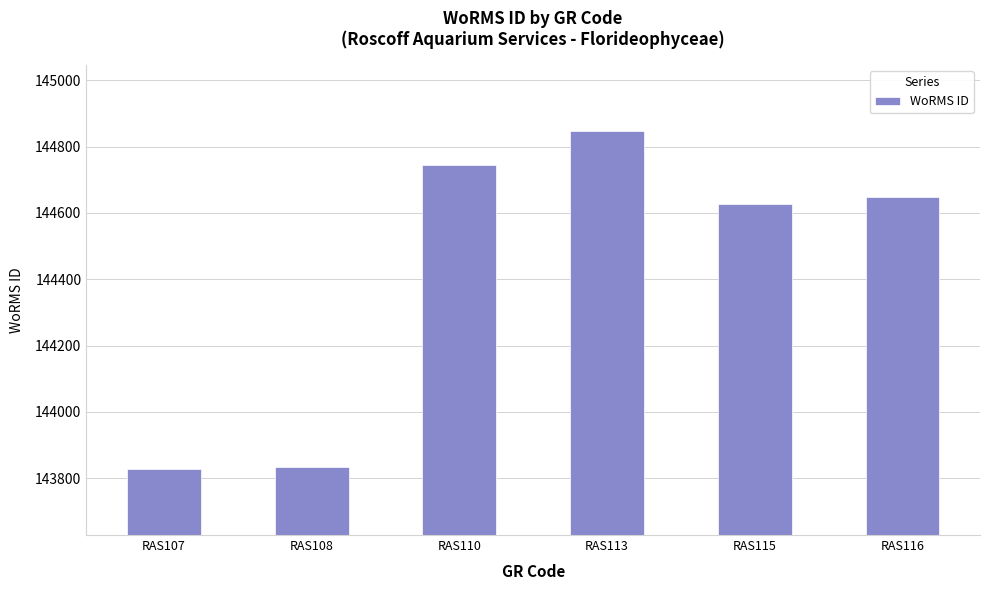

The value at RAS116 is 195105. True or false?

False